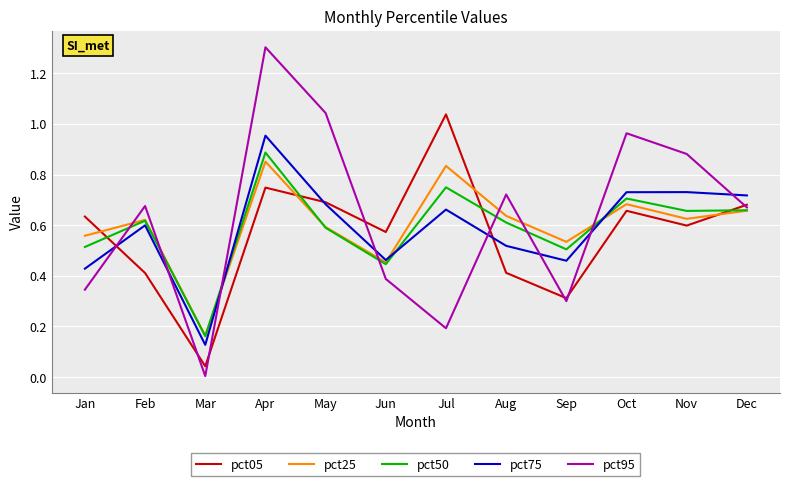

What is the total value across all series at May?

3.6